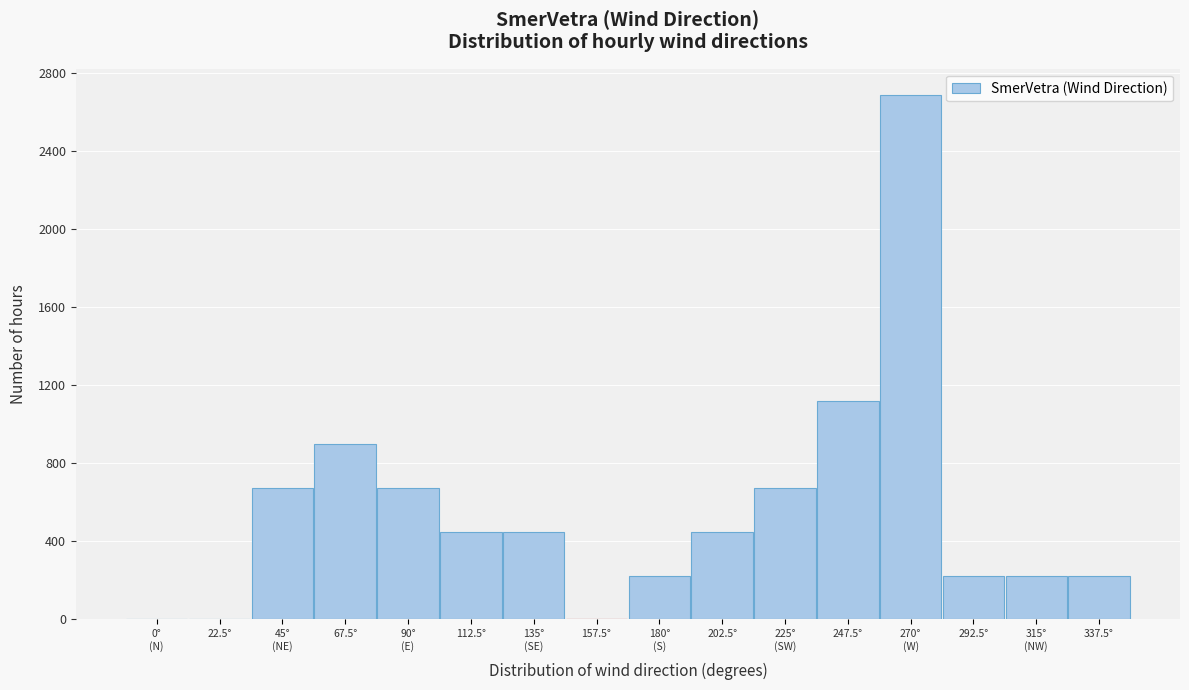

What is the change in value from 202.5° to 247.5°?

+672